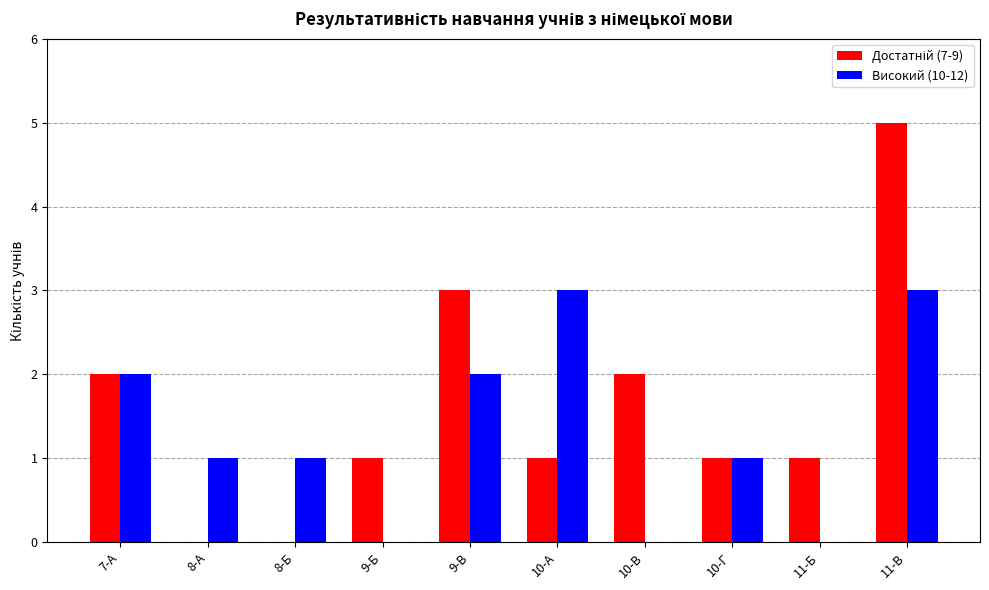

The value of Високий (10-12) at 9-В is 1. True or false?

False